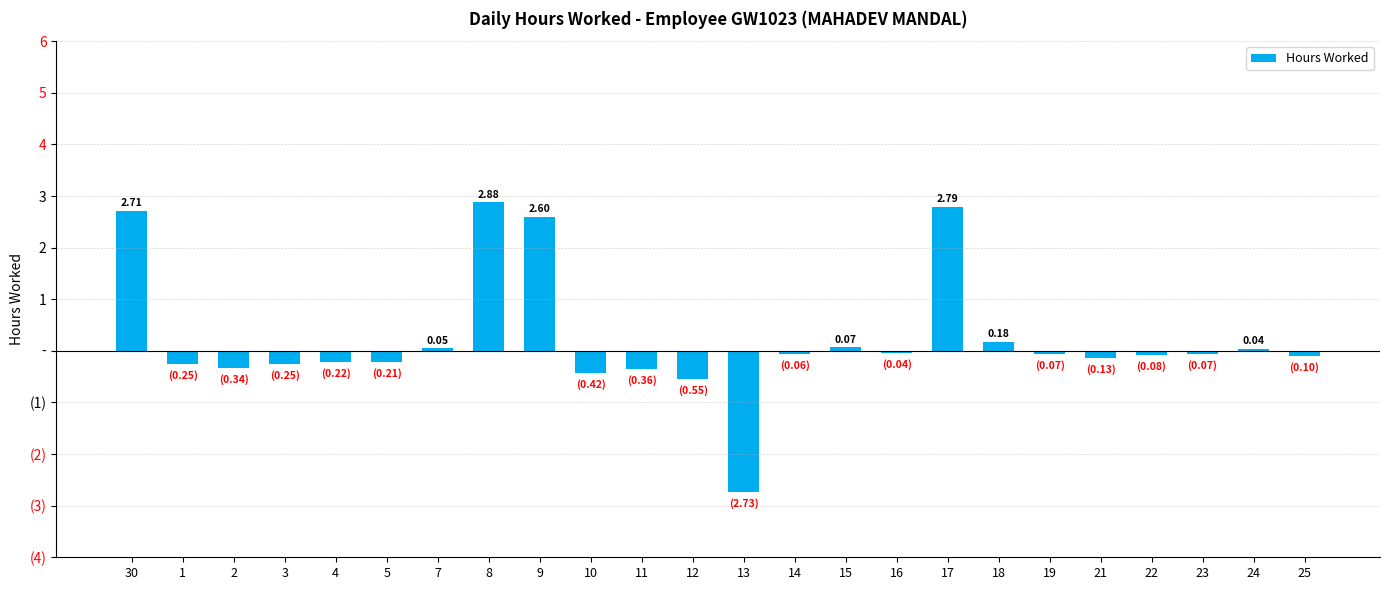

Does the chart contain any negative values?

Yes